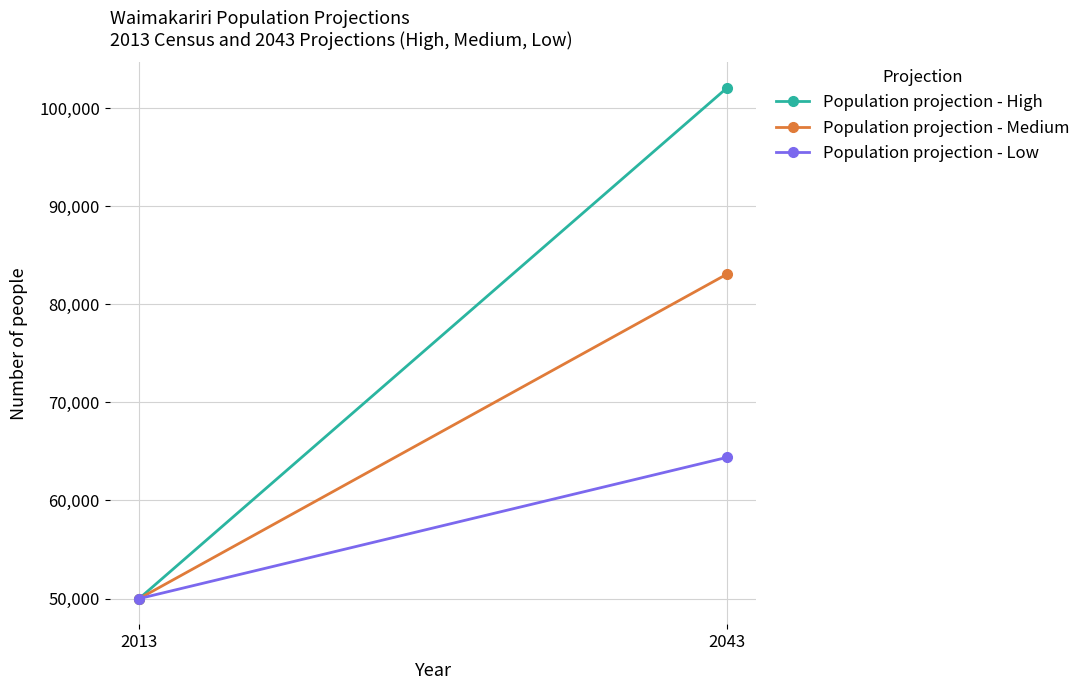

At which label does Population projection - Medium reach its minimum?

2013